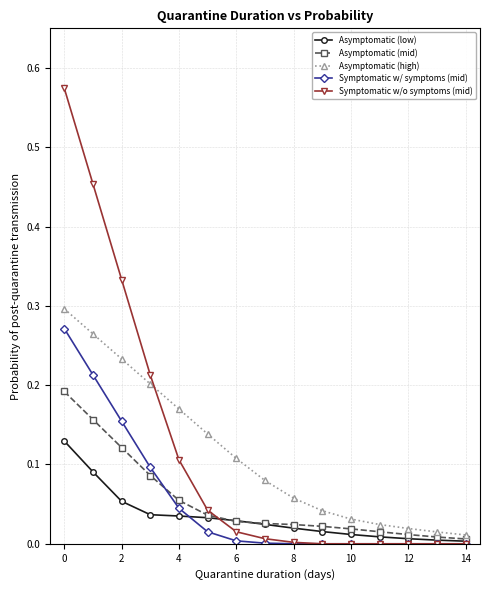

Which series has the widest spread of values?

Symptomatic w/o symptoms (mid)